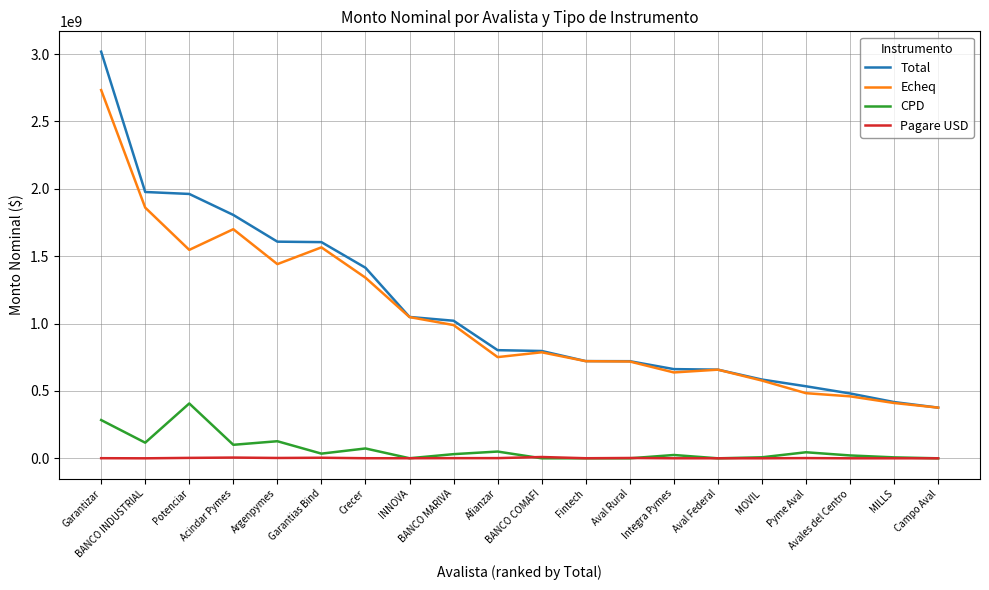

Which series has the widest spread of values?

Total